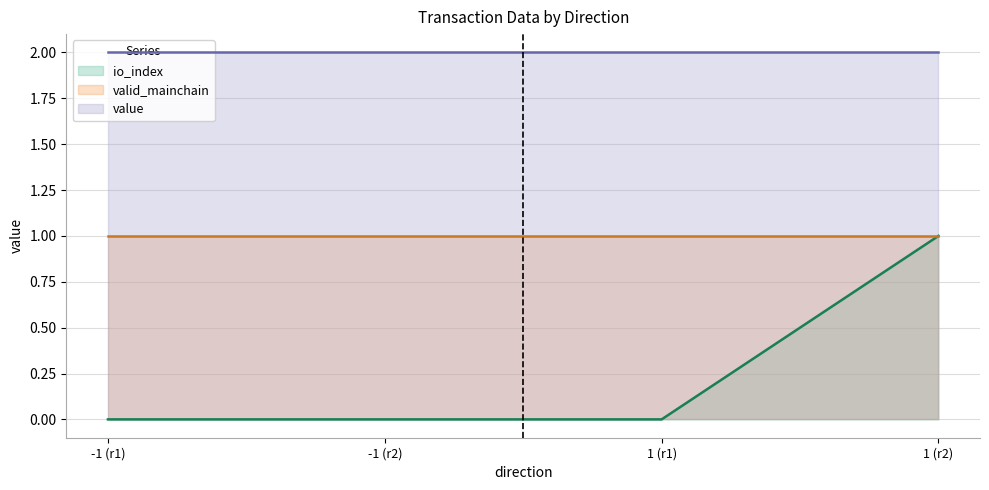

The value of valid_mainchain at 1 is 1.0. True or false?

True